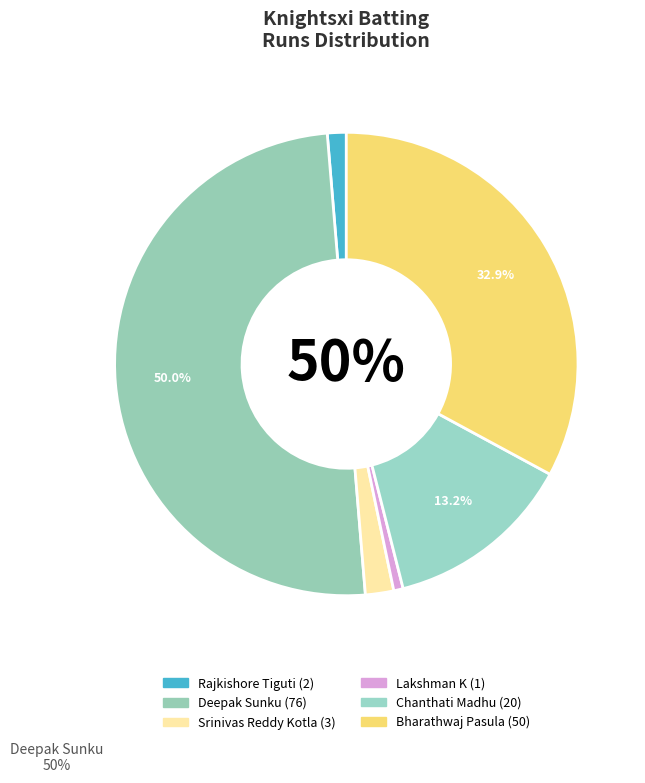

True or false: Ashwin Gopalapuram accounts for 0% of the total.

True